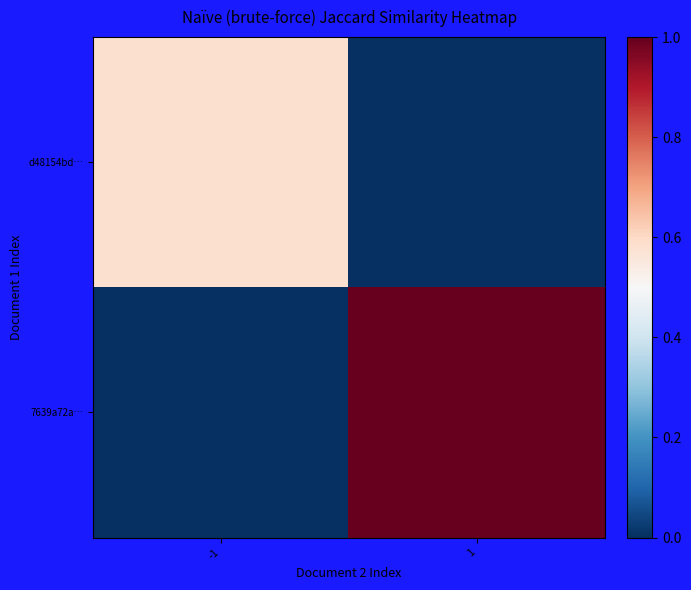

At -1, list the series in order from largest to smallest.

d48154bd…, 7639a72a…